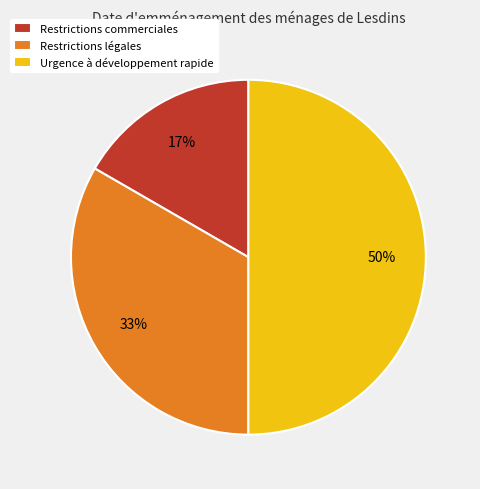

How many segments does this pie chart have?

3